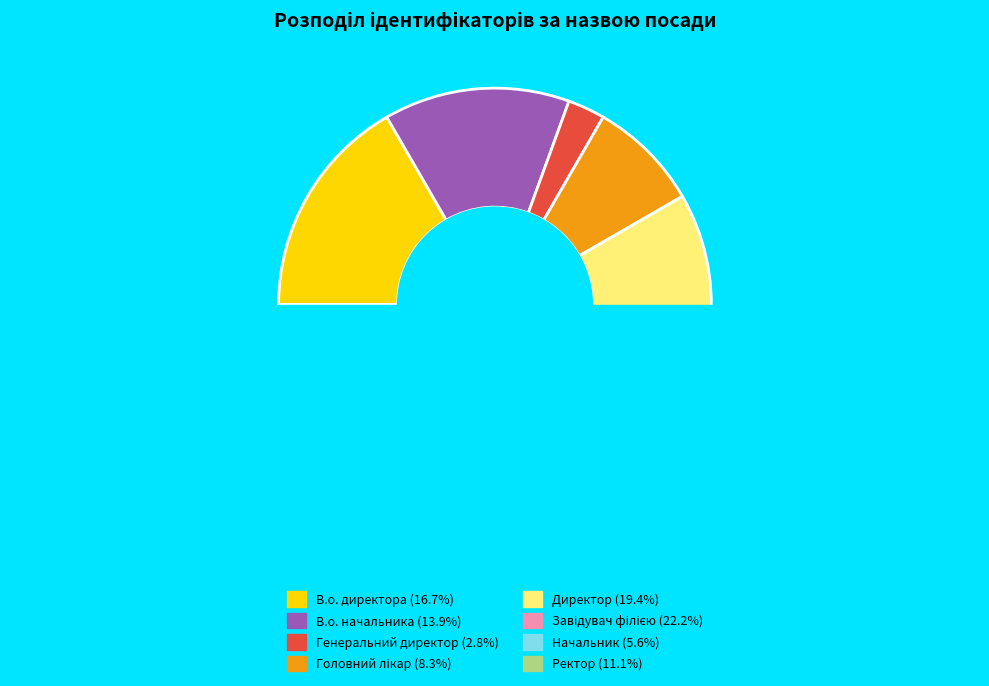

Does Генеральний директор account for over 50% of the chart?

No